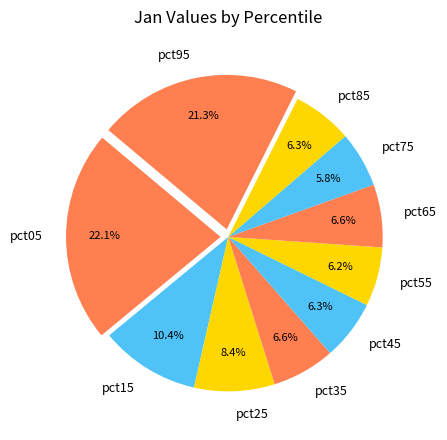

Which category has the biggest portion of the pie?

pct05